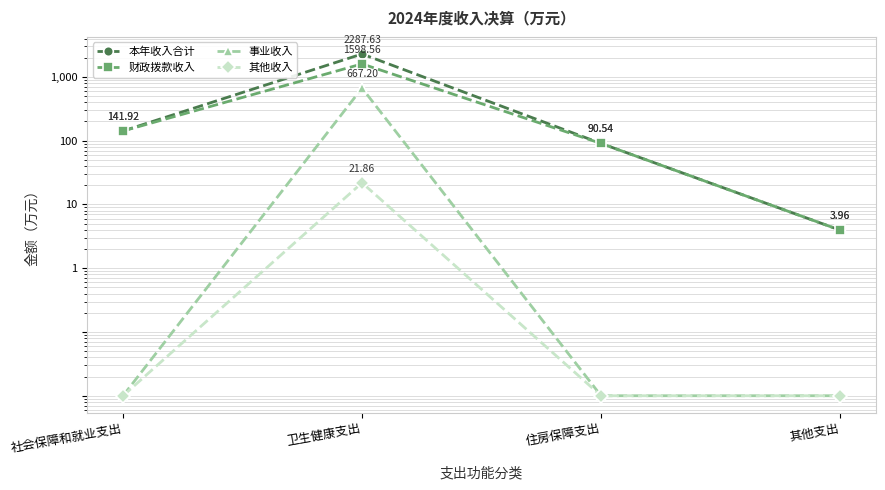

True or false: 财政拨款收入 and 其他收入 cross at least once.

False